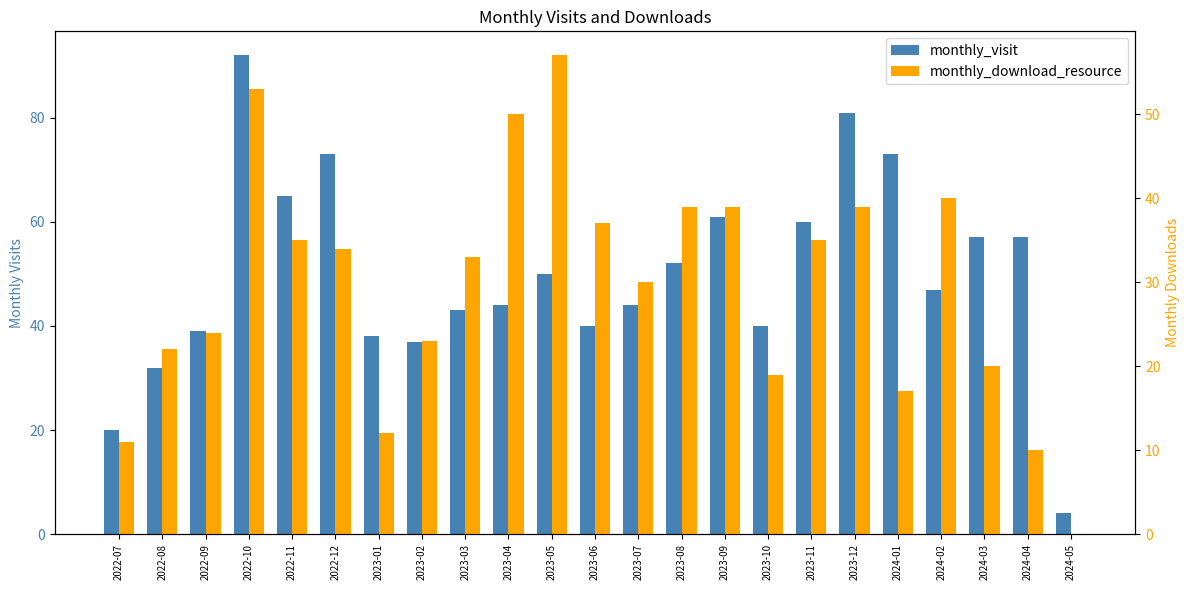

Rank the series by their maximum value, from highest to lowest.

monthly_visit, monthly_download_resource